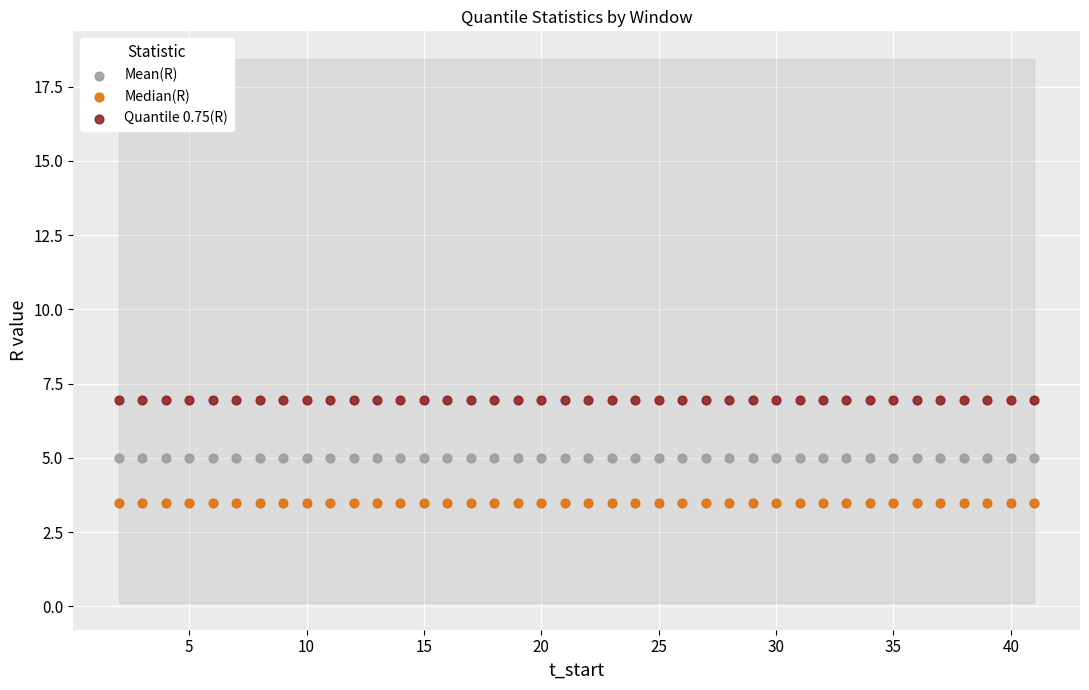

Which series contains the highest Y value?

Quantile 0.75(R)